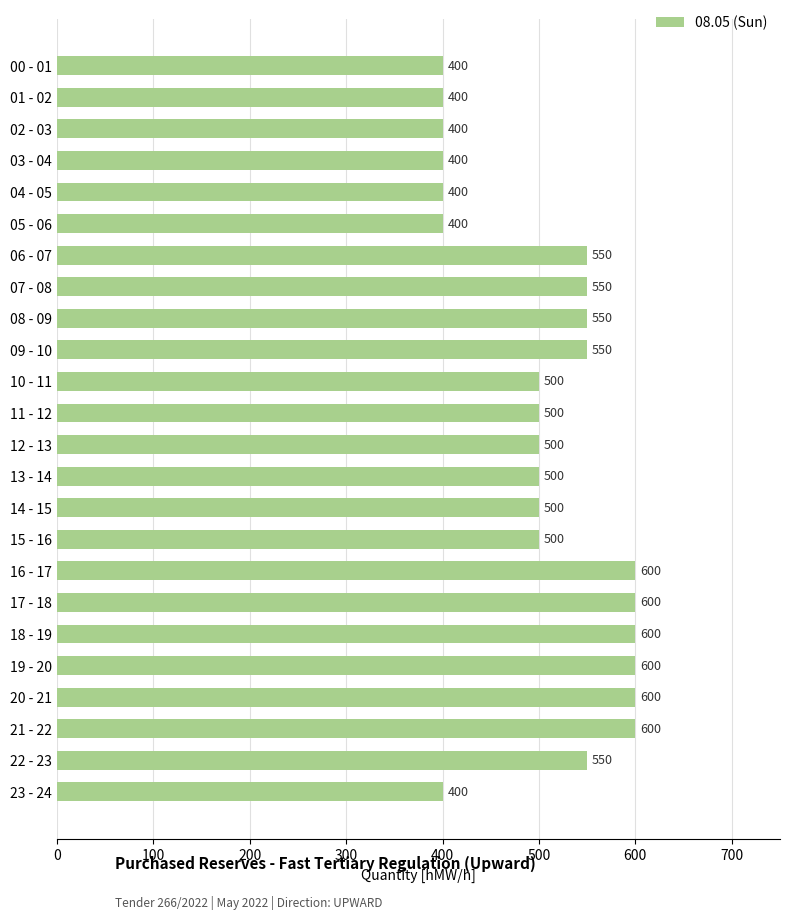

What is the label of the 21st bar from the top?

20 - 21